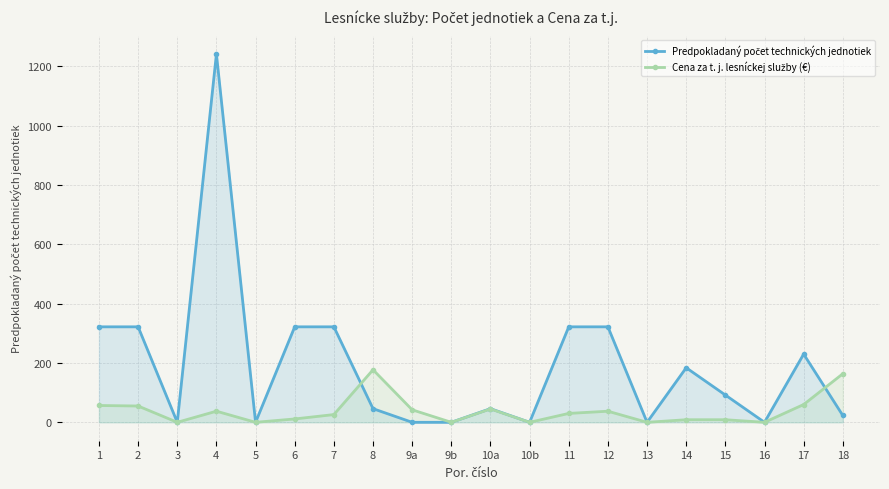

How many data points in Predpokladaný počet technických jednotiek are less than 92?

10